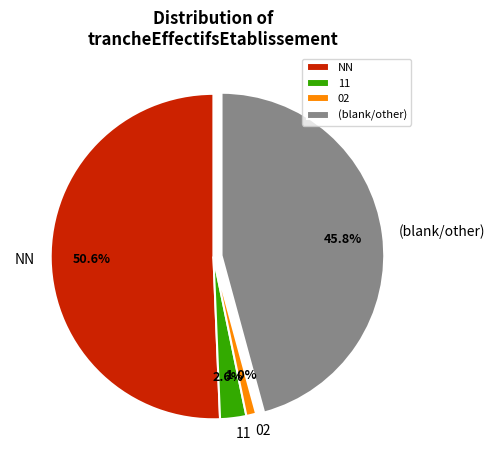

Is there a majority slice in this chart?

Yes